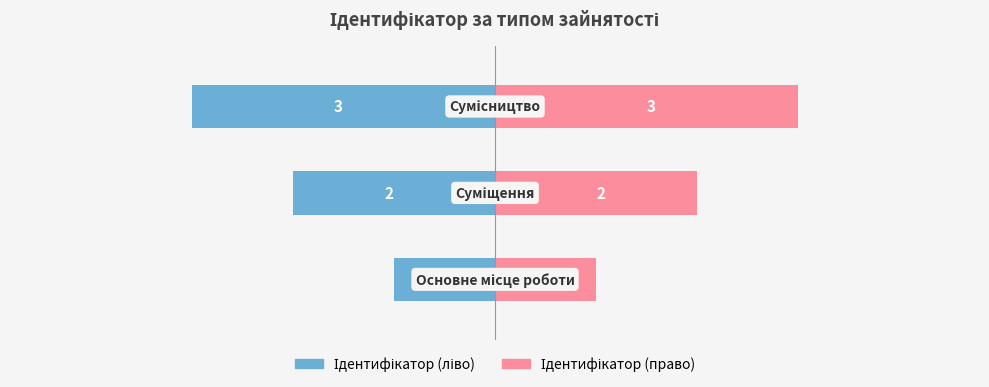

Reading right to left, list all the values displayed in this chart.

Ідентифікатор (ліво): 2=-3	1=-2	0=-1
Ідентифікатор (право): 2=3	1=2	0=1